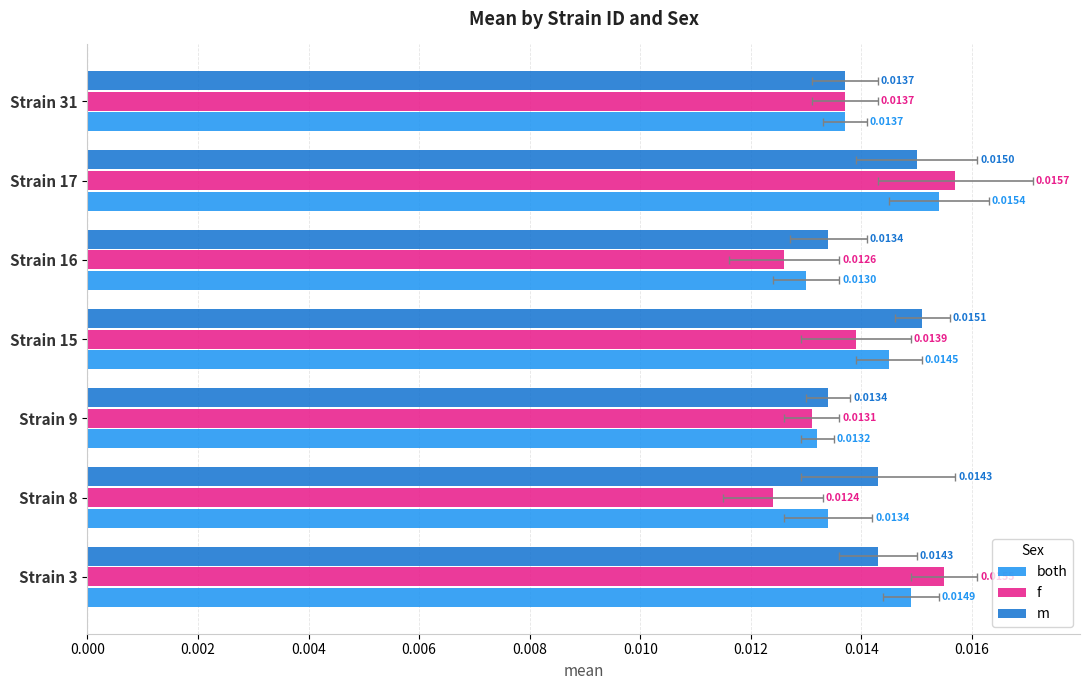

At how many categories does at least one series exceed 0?

7